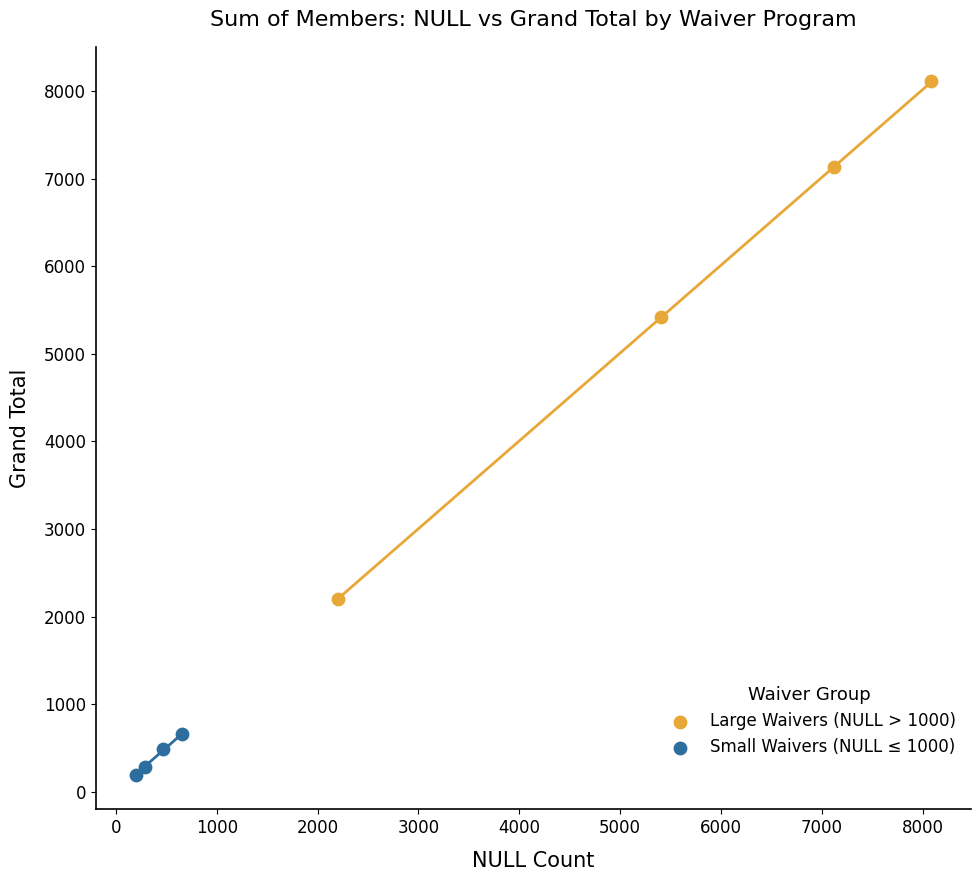

Which series has the widest spread of Y values?

Large Waivers (NULL > 1000)